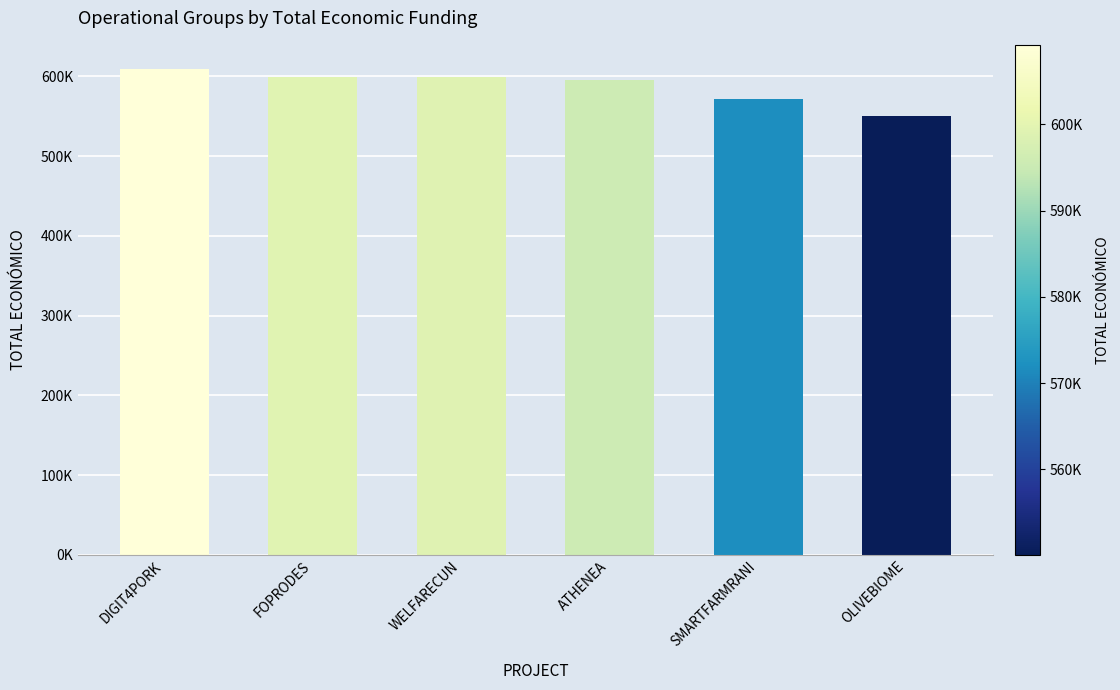

Where is the data nearest to the value 579658?

SMARTFARMRANI